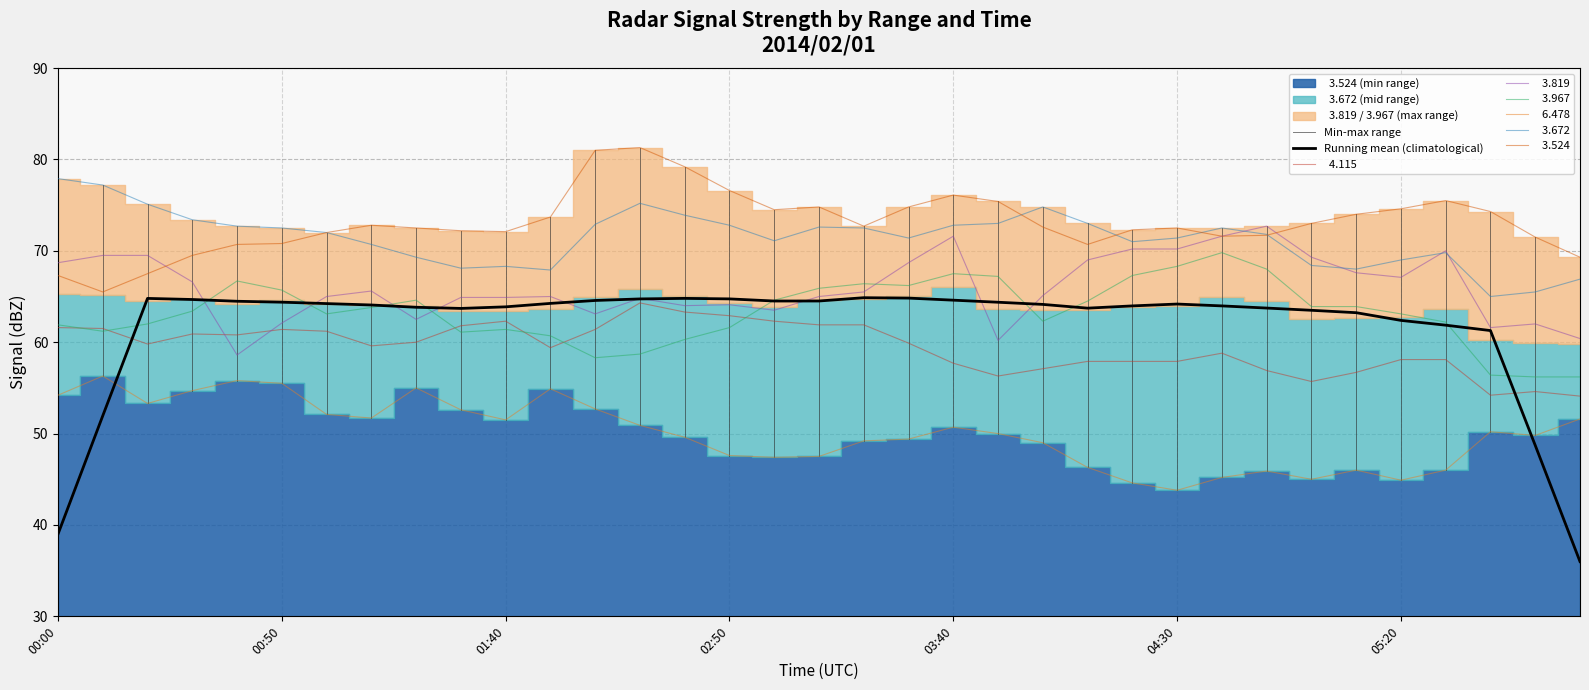

Between 2014/02/01 00:20 and 2014/02/01 04:50, which is larger?

2014/02/01 00:20